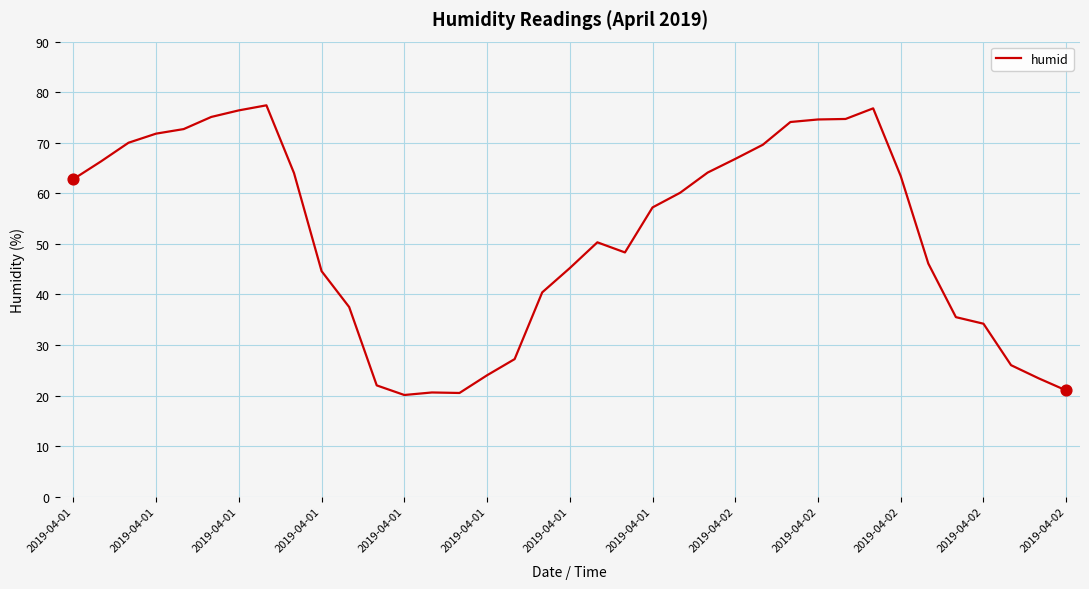

What is the maximum value shown in the chart?

77.4